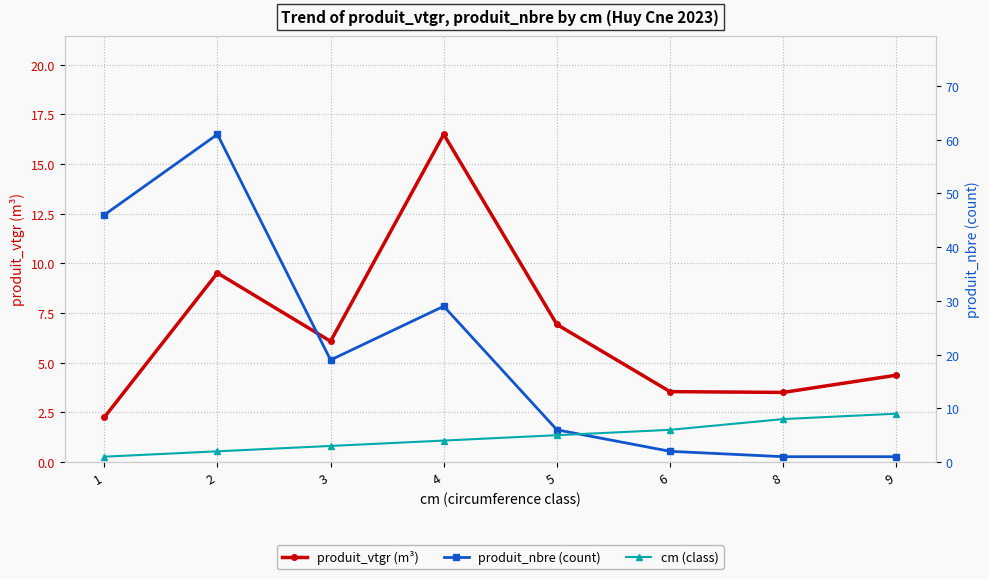

Between which two adjacent categories do cm (class) and produit_nbre (count) first intersect?

5 and 6